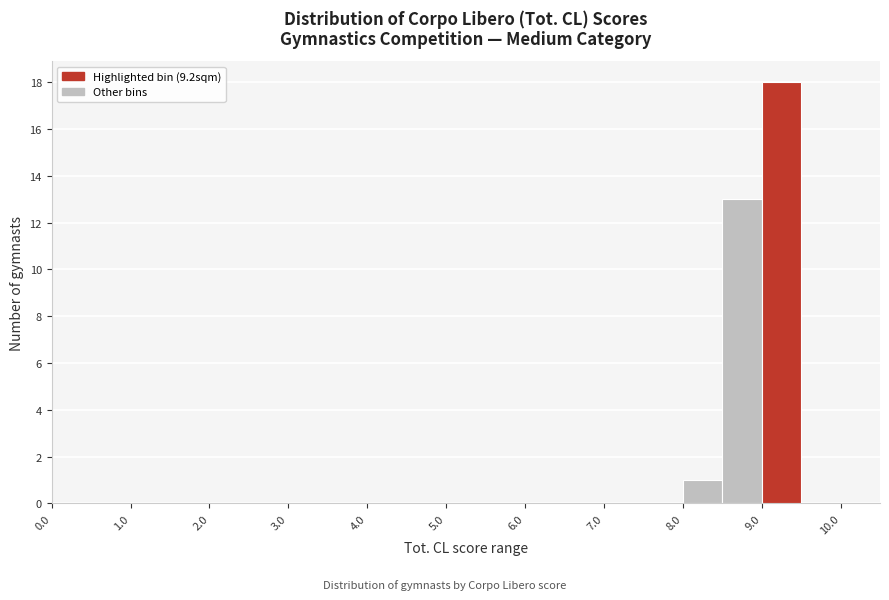

Reading left to right, list every bar in this chart as the range it spans on the x-axis followed by its height. The values are not printed on the chart, so give them approximately, as read against the axis.

0.0 to 0.5: 0
0.5 to 1.0: 0
1.0 to 1.5: 0
1.5 to 2.0: 0
2.0 to 2.5: 0
2.5 to 3.0: 0
3.0 to 3.5: 0
3.5 to 4.0: 0
4.0 to 4.5: 0
4.5 to 5.0: 0
5.0 to 5.5: 0
5.5 to 6.0: 0
6.0 to 6.5: 0
6.5 to 7.0: 0
7.0 to 7.5: 0
7.5 to 8.0: 0
8.0 to 8.5: 1
8.5 to 9.0: 13
9.0 to 9.5: 18
9.5 to 10.0: 0